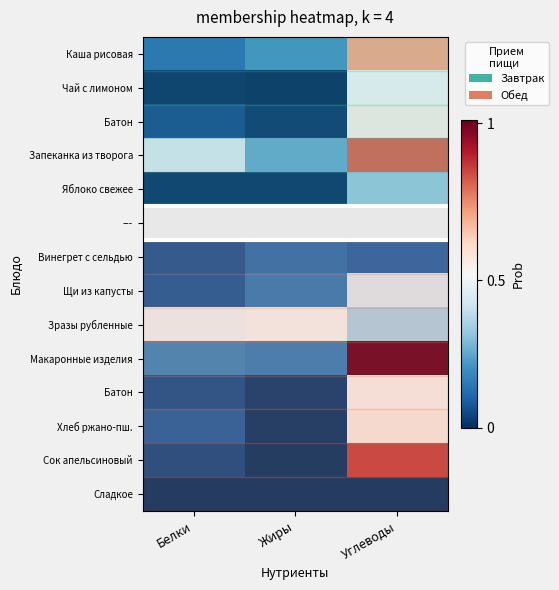

Count the number of categories in the chart.

3